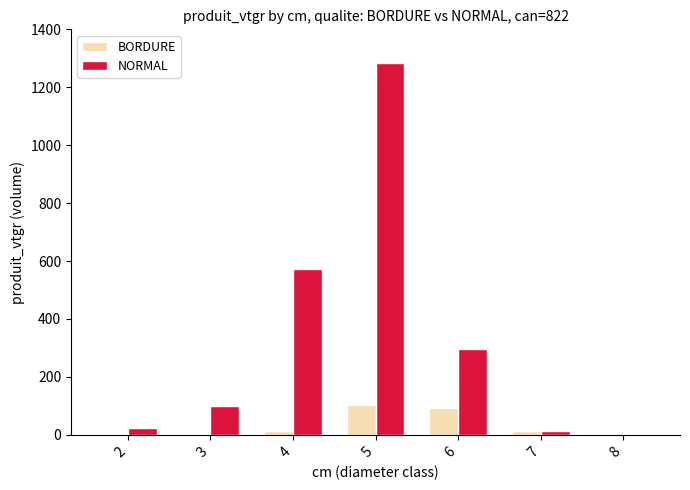

Between 3 and 6, which series saw the biggest shift?

NORMAL